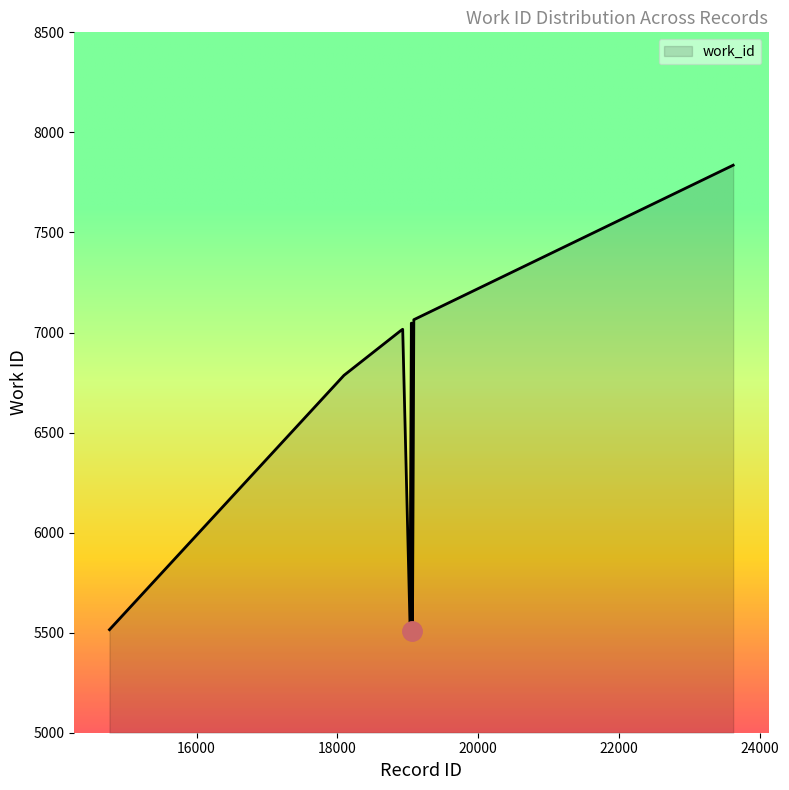

What is the difference between the maximum and second lowest values?

2321